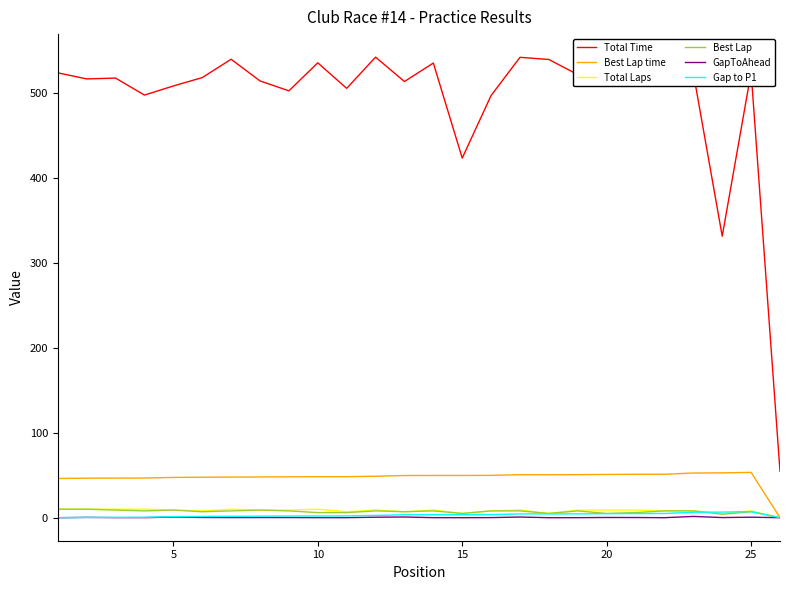

What is the greatest value displayed?

541.9